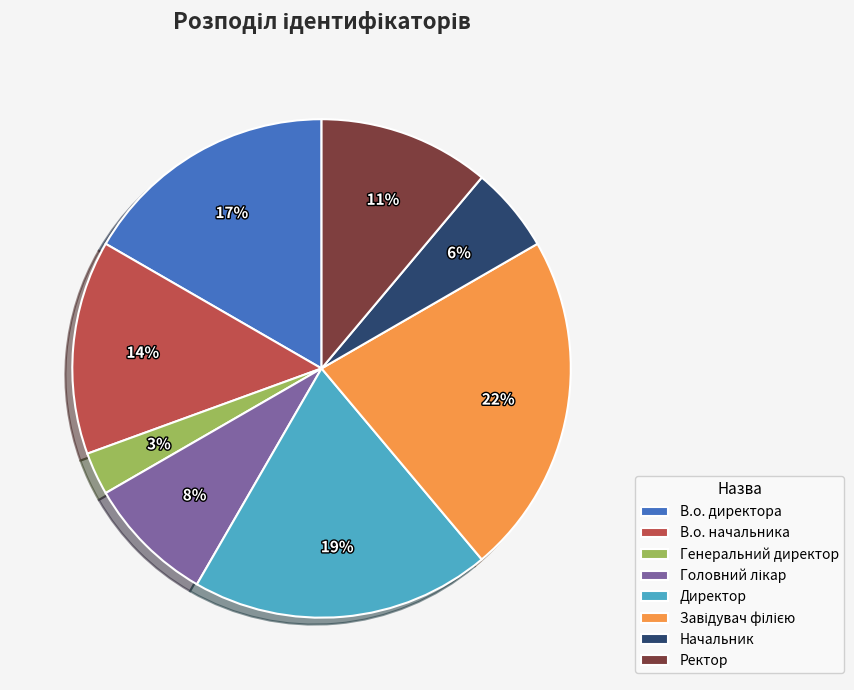

Does Директор account for over 50% of the chart?

No